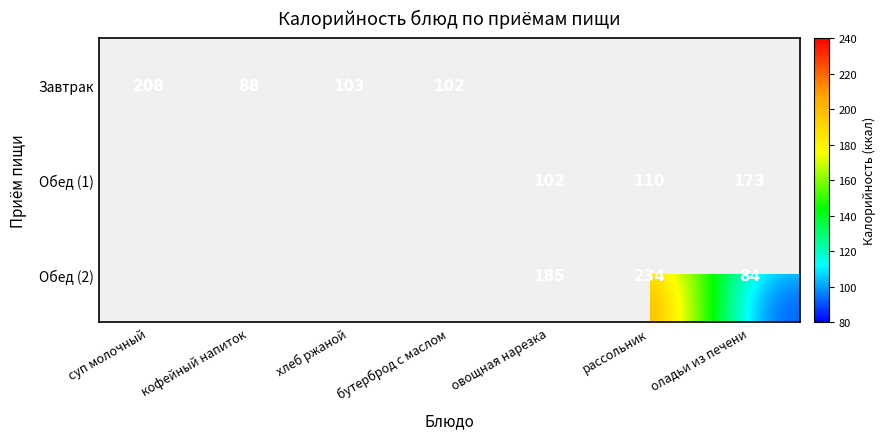

What is the highest value of the Завтрак series?

208.0